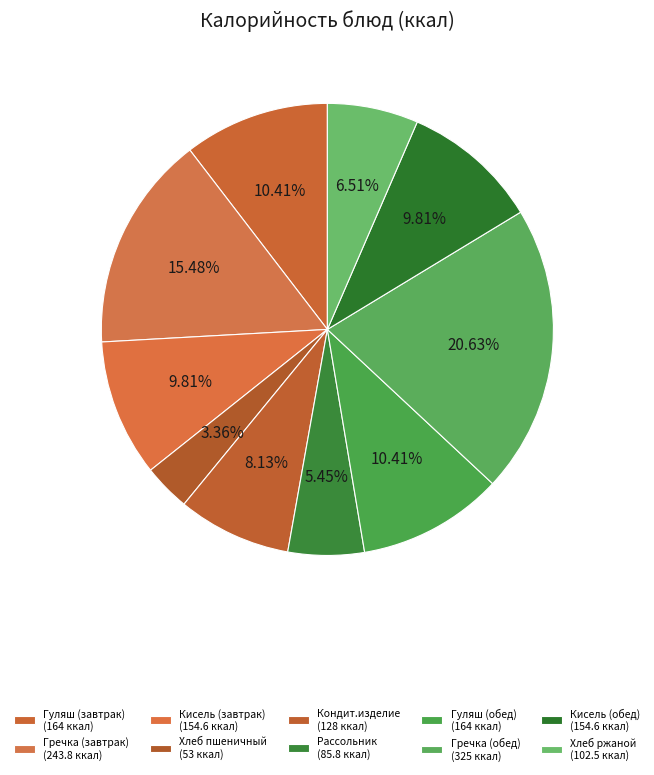

Count the number of slices in the pie.

10